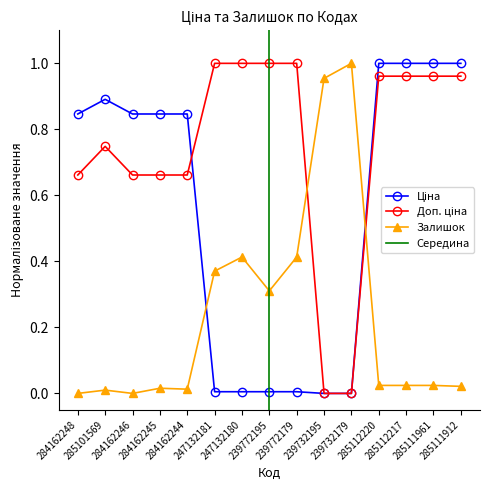

What is the label of the 6th point from the right?

239732195